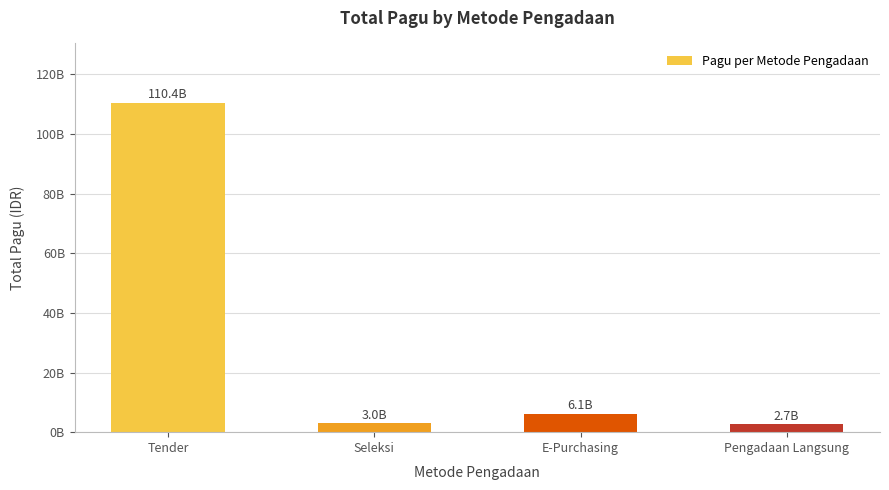

Approximately how many times larger is the value at Seleksi compared to E-Purchasing?

0.5